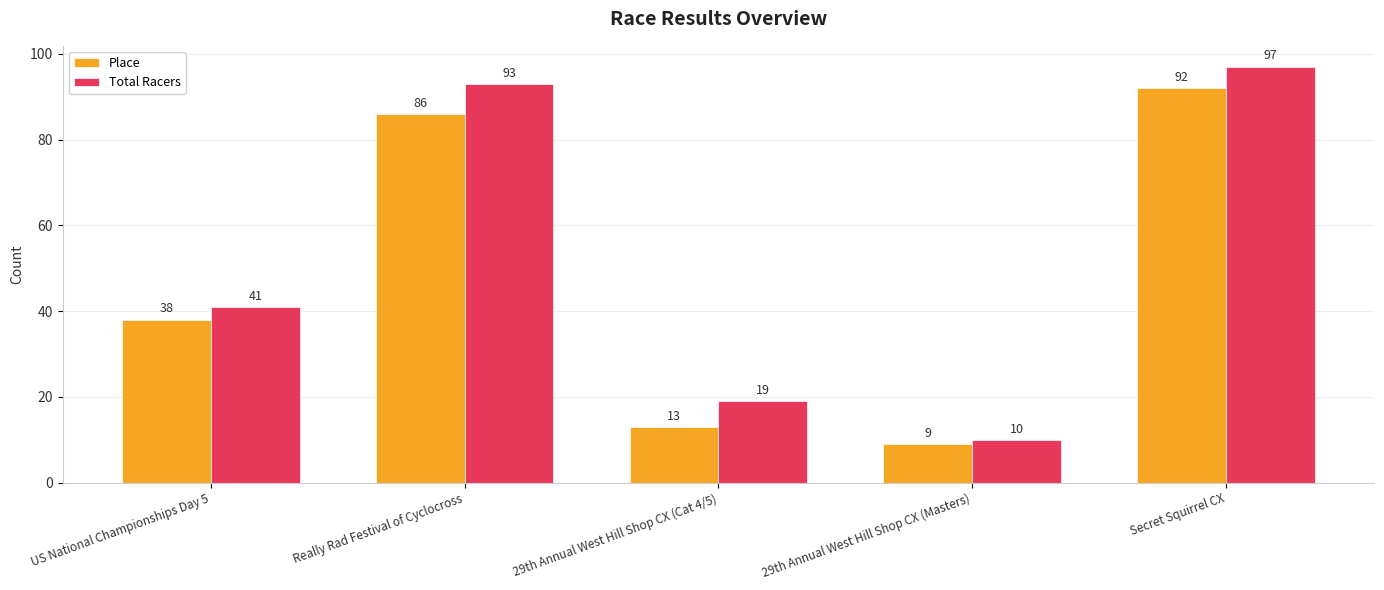

How many bars are there in total?

10